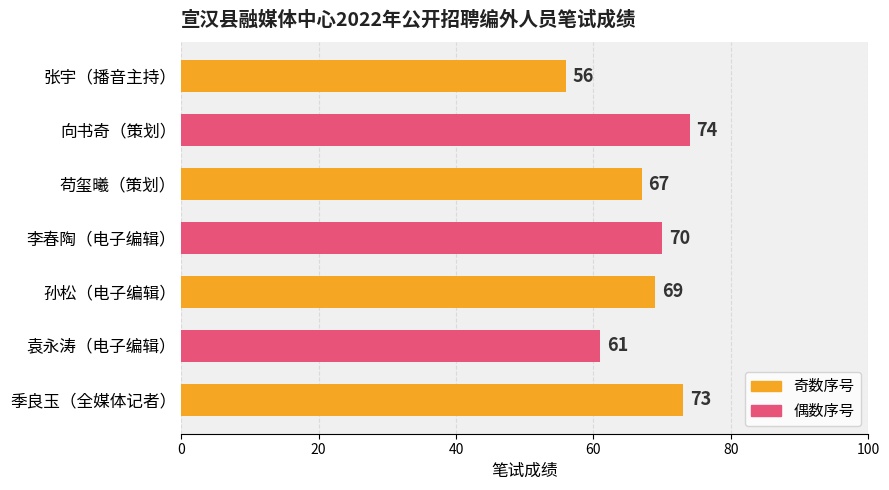

List the labels in order of value, largest first.

向书奇（策划）, 季良玉（全媒体记者）, 李春陶（电子编辑）, 孙松（电子编辑）, 苟玺曦（策划）, 袁永涛（电子编辑）, 张宇（播音主持）